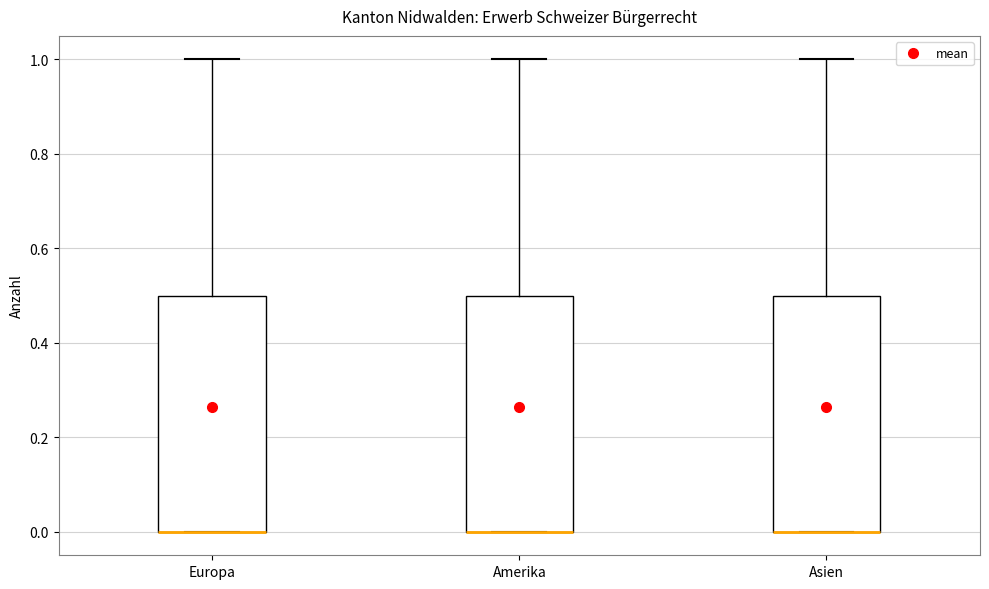

Reading left to right, transcribe this box plot: for each box, give where its median line is, the range the box spans, and where its two whiskers end, as read against the y-axis. The values are not printed on the chart, so give them approximately, as read against the axis.

Europa: median 0.0 (drawn on the box's lower edge), box 0.0 to 0.5, whiskers 0.0 to 1.0
Amerika: median 0.0 (drawn on the box's lower edge), box 0.0 to 0.5, whiskers 0.0 to 1.0
Asien: median 0.0 (drawn on the box's lower edge), box 0.0 to 0.5, whiskers 0.0 to 1.0